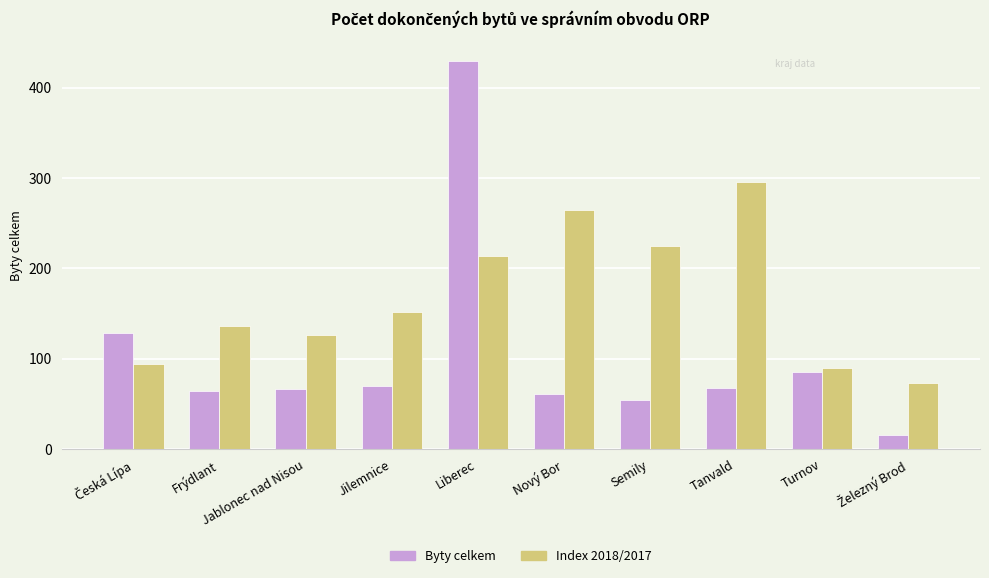

List the series in order of their peak value, lowest first.

Index 2018/2017, Byty celkem